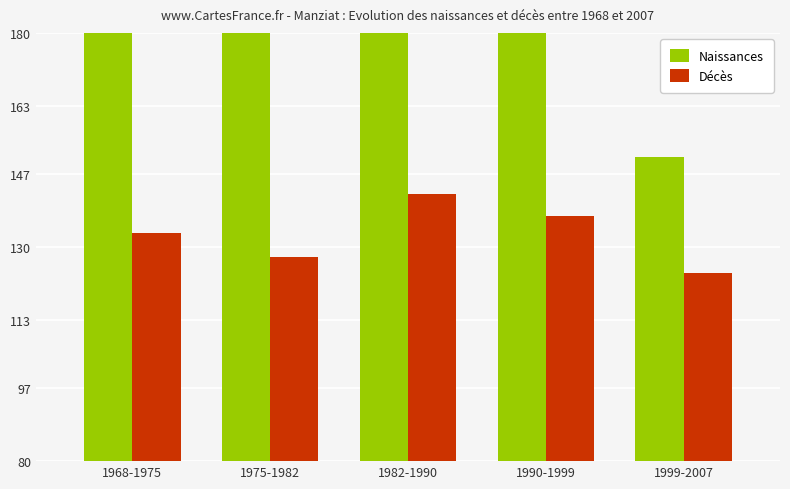

What is the difference between the maximum and minimum values in the Décès series?

18.4